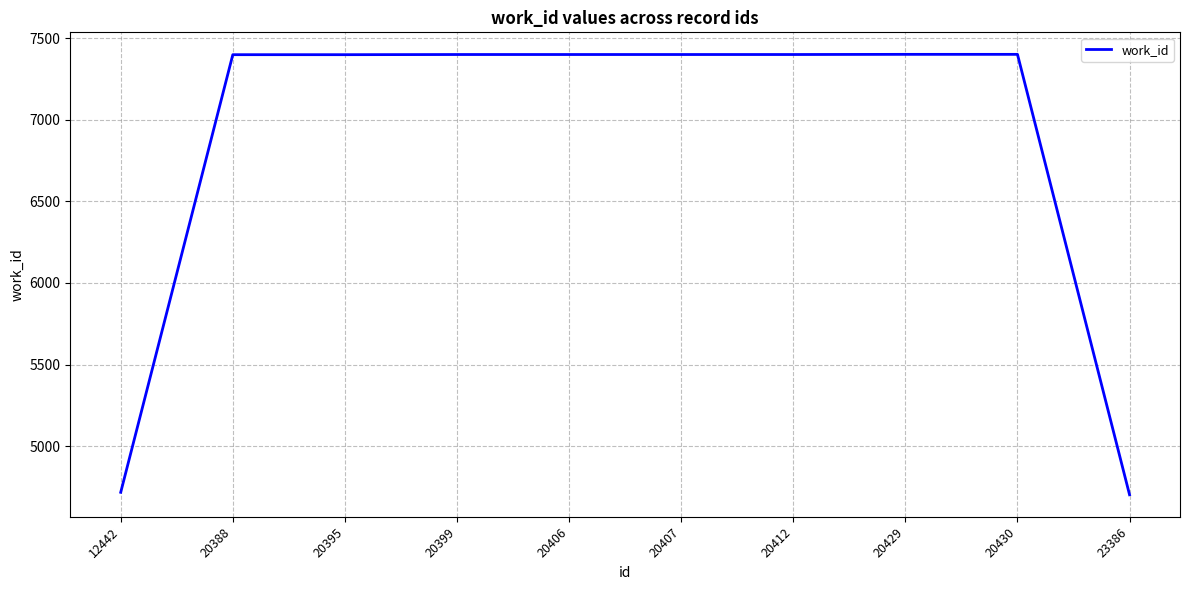

What is the change in value from 20399 to 20429?

+1